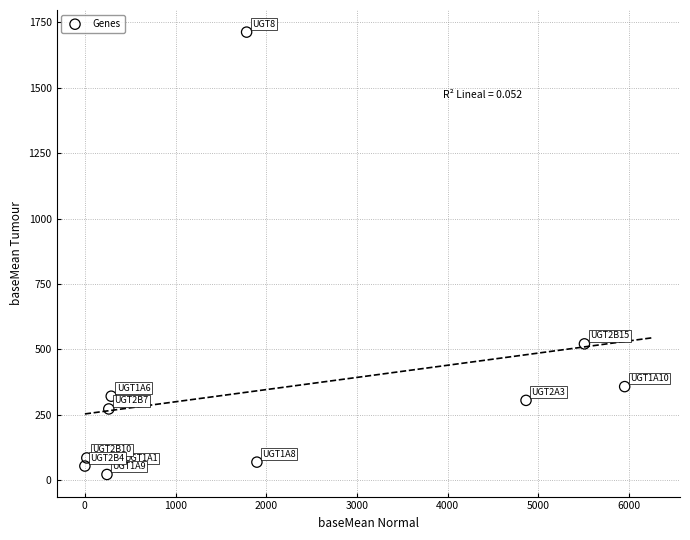

What is the range of Y values (max minus min)?

1690.1